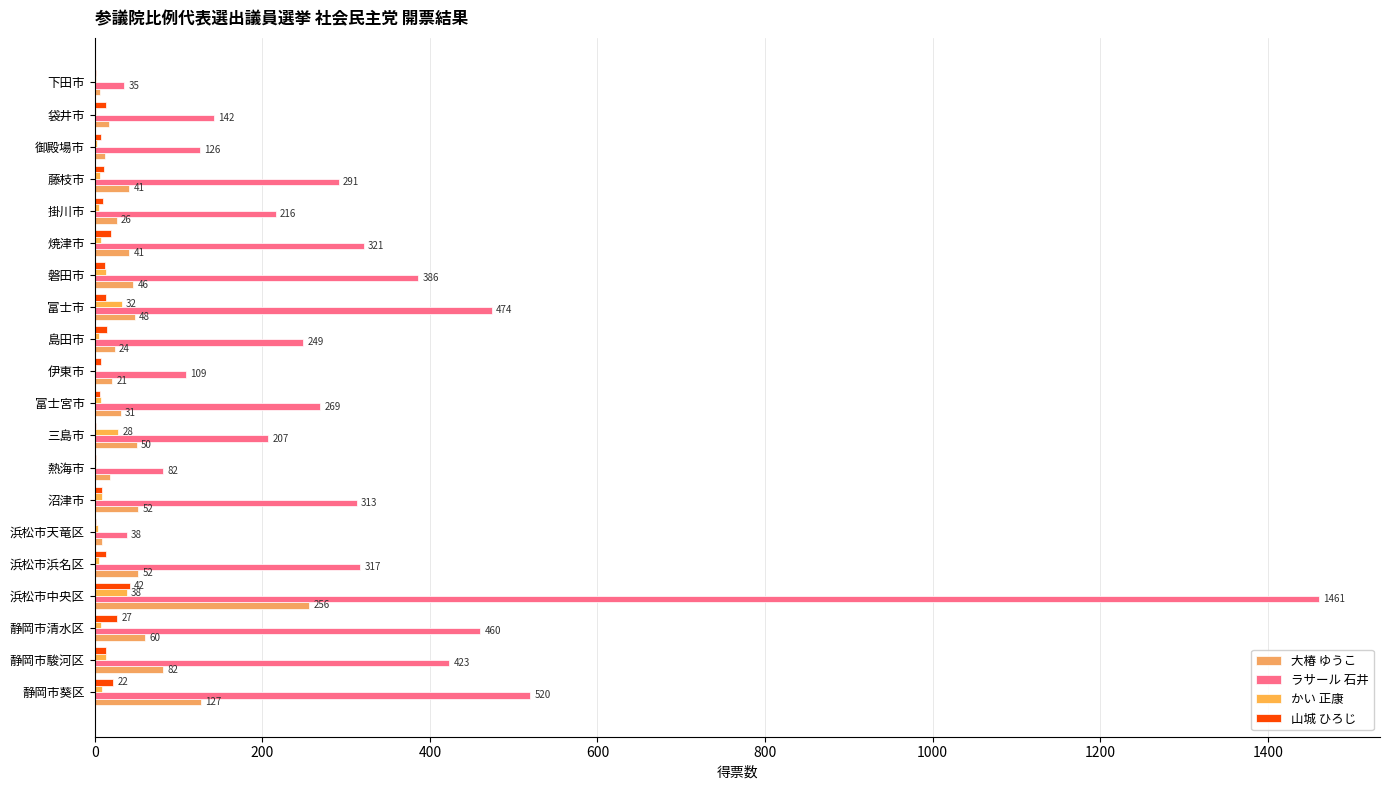

Count the number of categories in the chart.

20